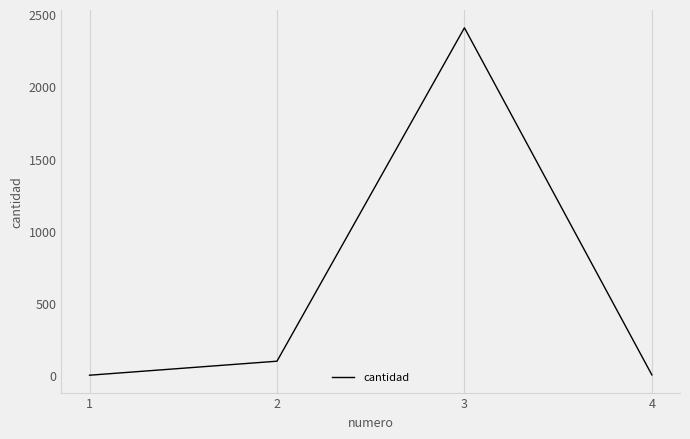

What is the difference between the maximum and minimum values?

2404